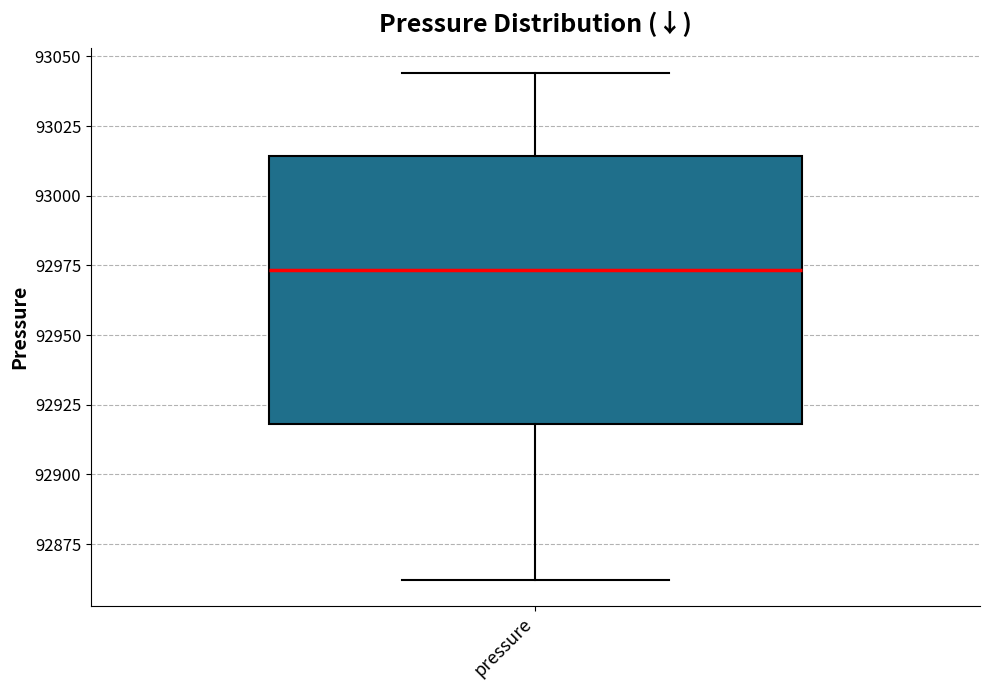

Transcribe this box plot: give where the median line is, the range the box spans, and where the two whiskers end, as read against the y-axis. The values are not printed on the chart, so give them approximately, as read against the axis.

median 92975, box 92920 to 93015, whiskers 92860 to 93045